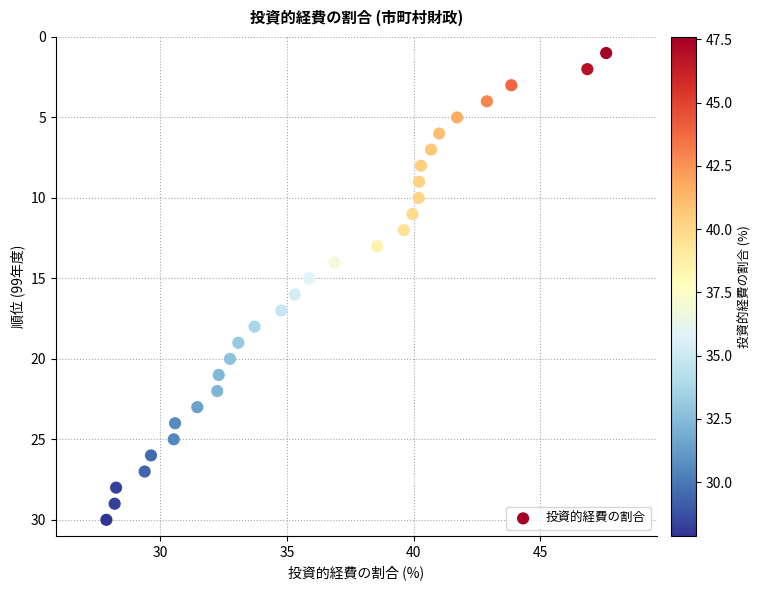

What is the range of Y values (max minus min)?

29